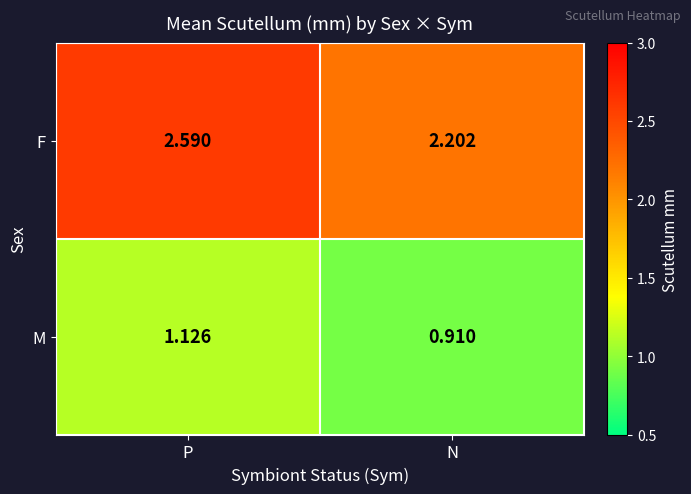

At which category is the sum across all series the highest?

P